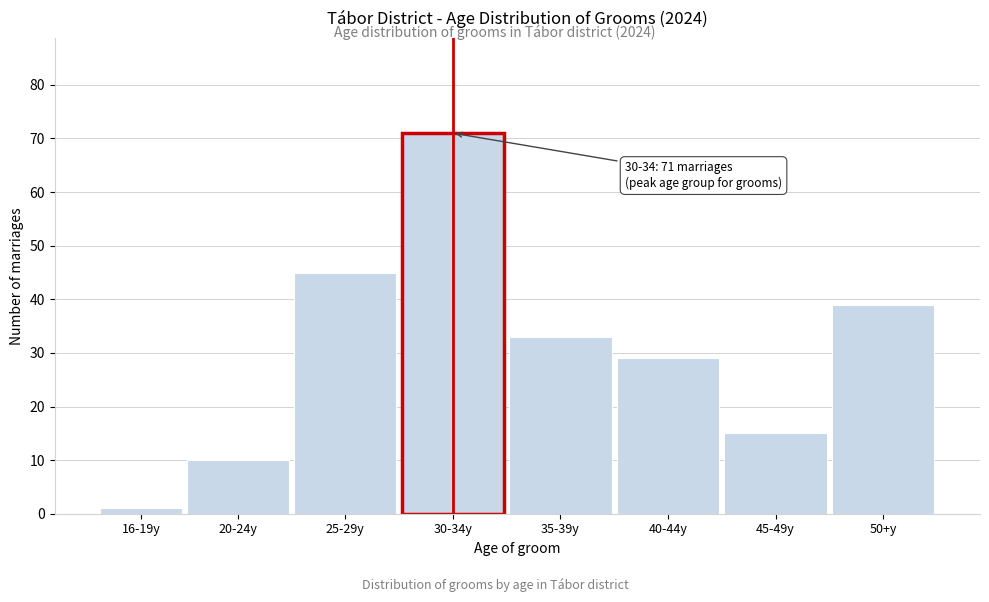

Reading left to right, transcribe all the data shown in this chart.

1	10	45	71	33	29	15	39